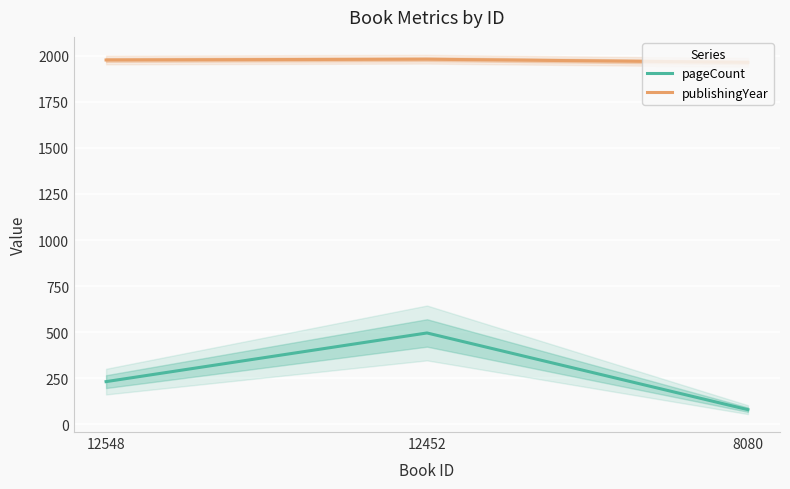

What is the highest value of the pageCount series?

496